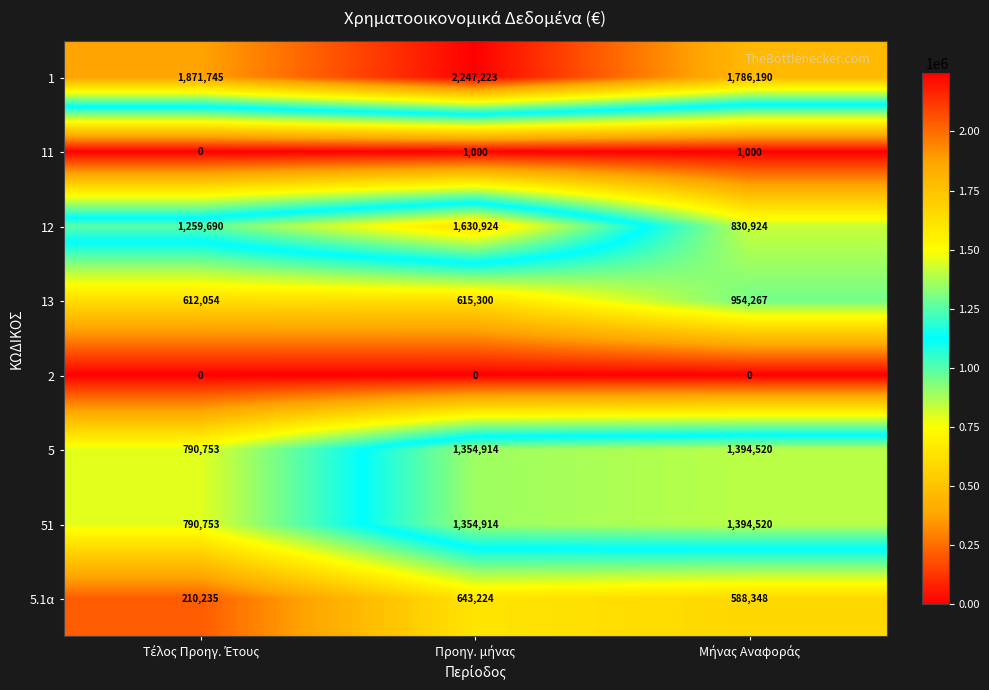

How many series are shown in this chart?

8